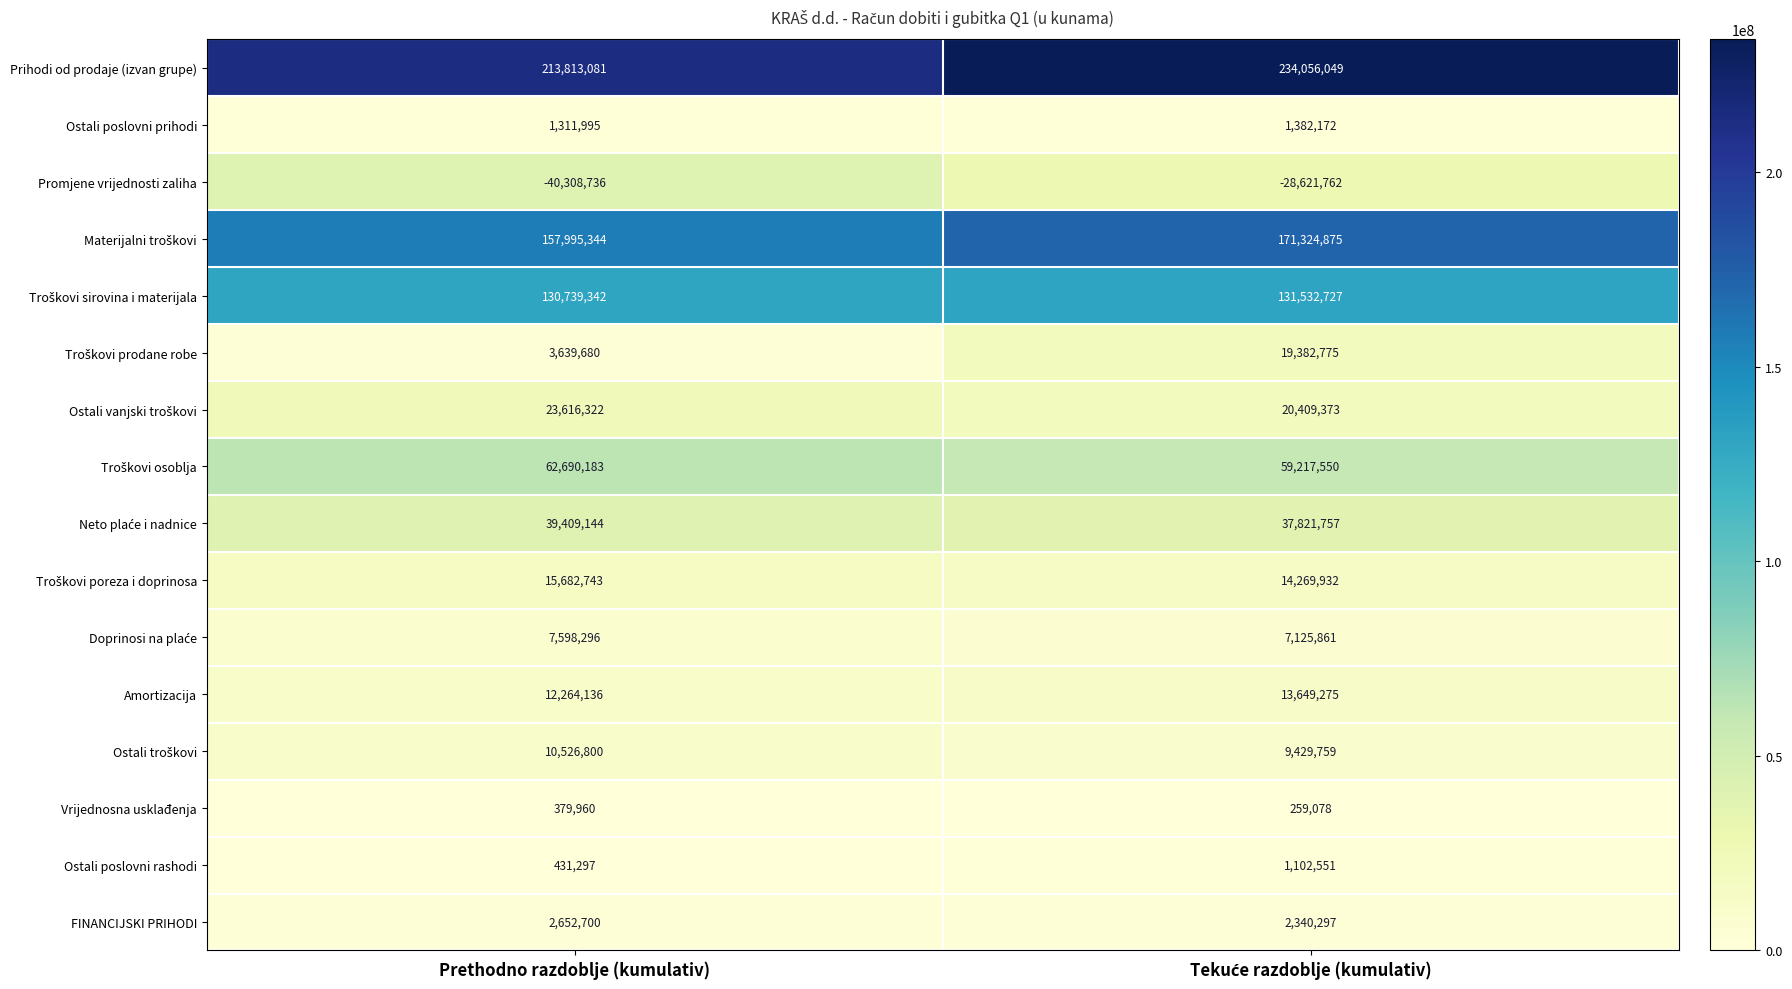

What is the average value of the Vrijednosna usklađenja series?

319519